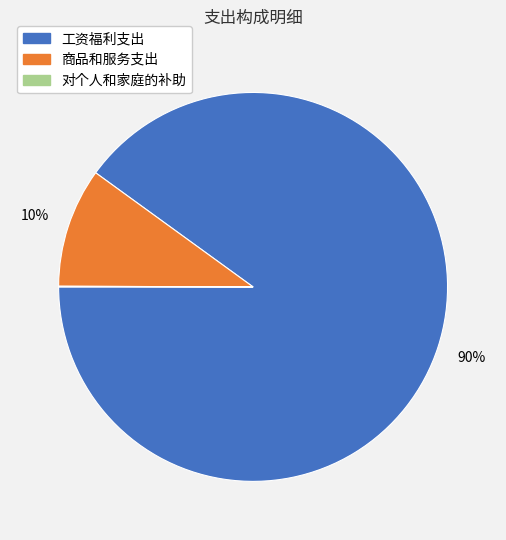

To the nearest percent, what is the average slice percentage?

33%